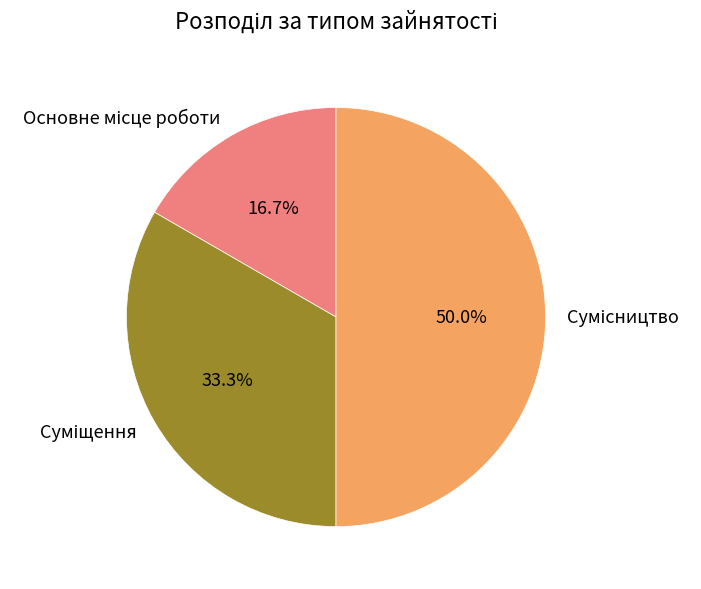

Does Сумісництво account for over 50% of the chart?

No